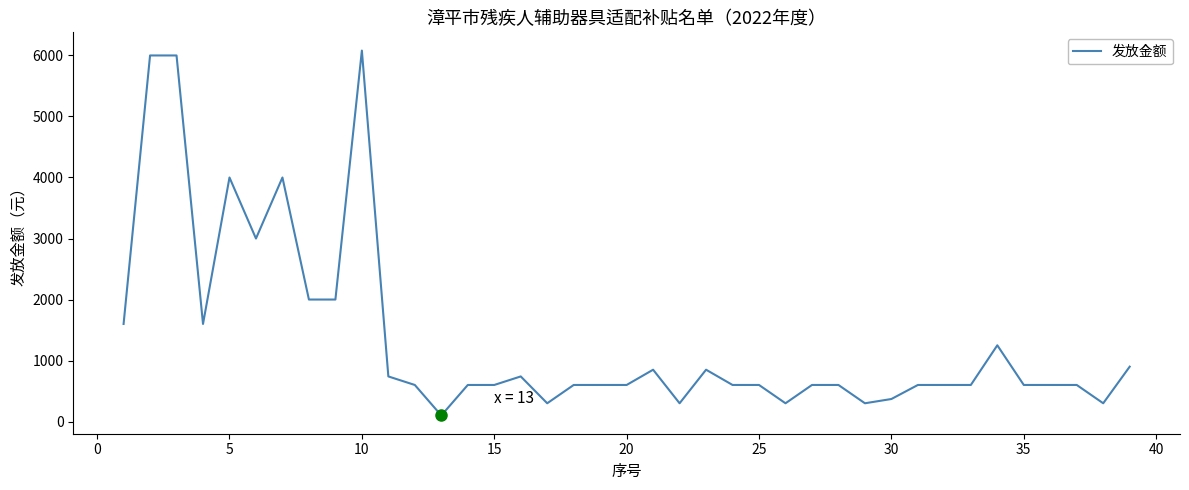

What is the difference between the maximum and minimum values?

5980